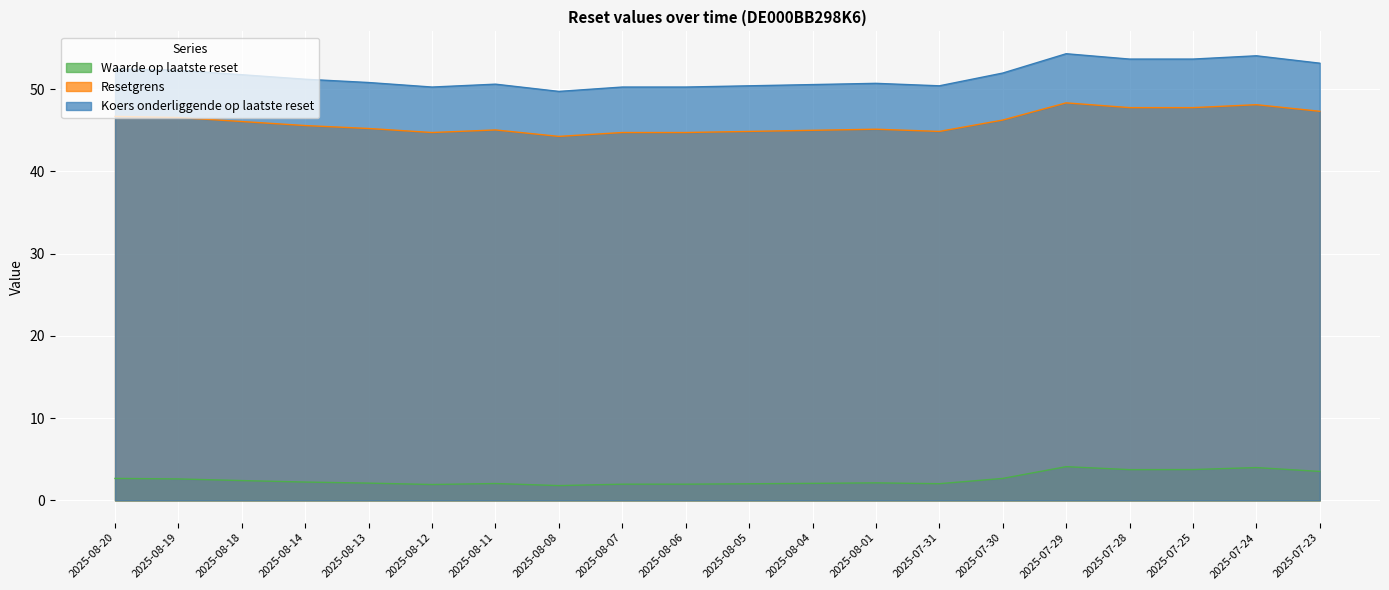

How many data points in Waarde op laatste reset are above 2?

16